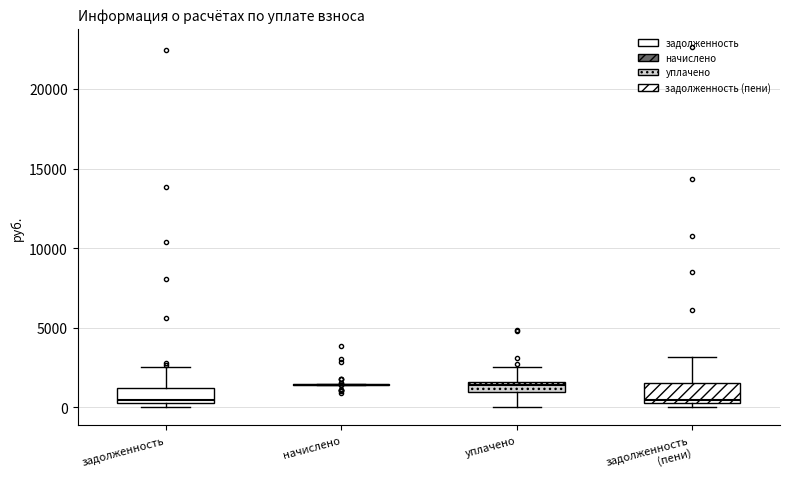

Where does the upper whisker of the box for задолженность (пени) end on the y-axis? The values are not printed on the chart, so give them approximately, as read against the axis.

3000